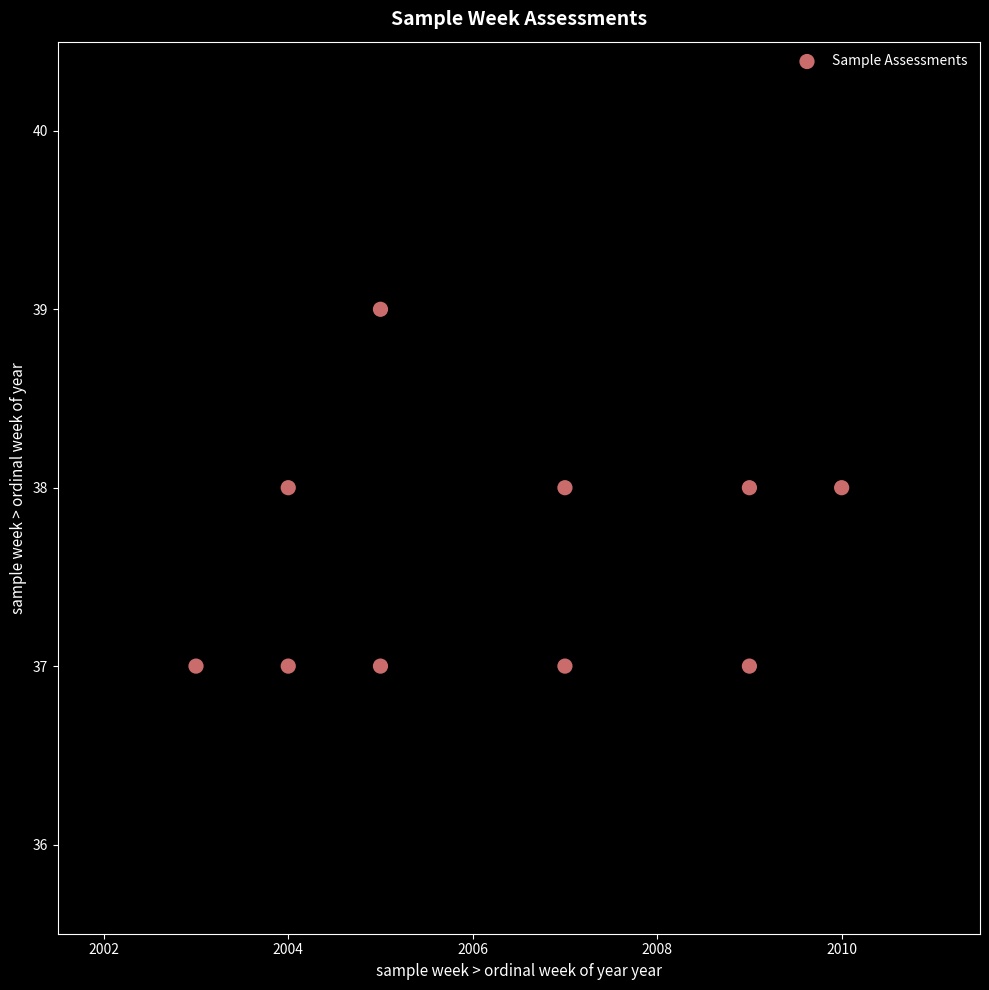

What is the range of X values (max minus min)?

7